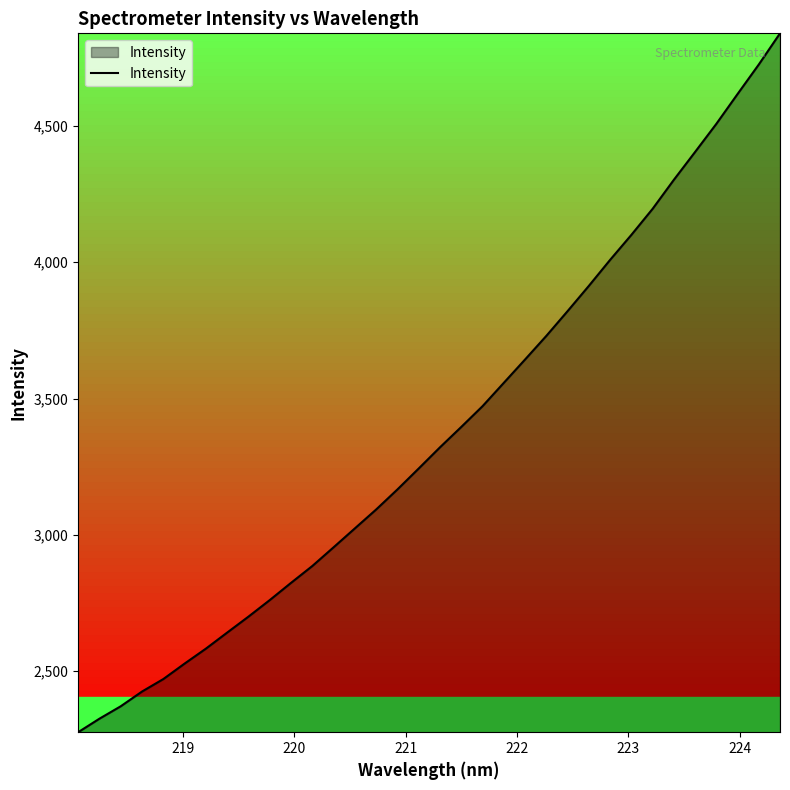

What is the minimum value shown in the chart?

2276.5